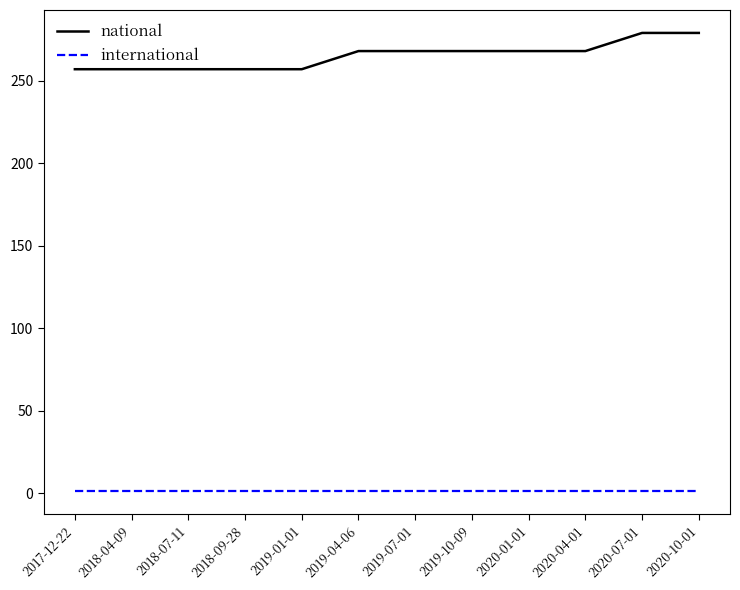

At 2020-04-01, list the series in order from largest to smallest.

national, international